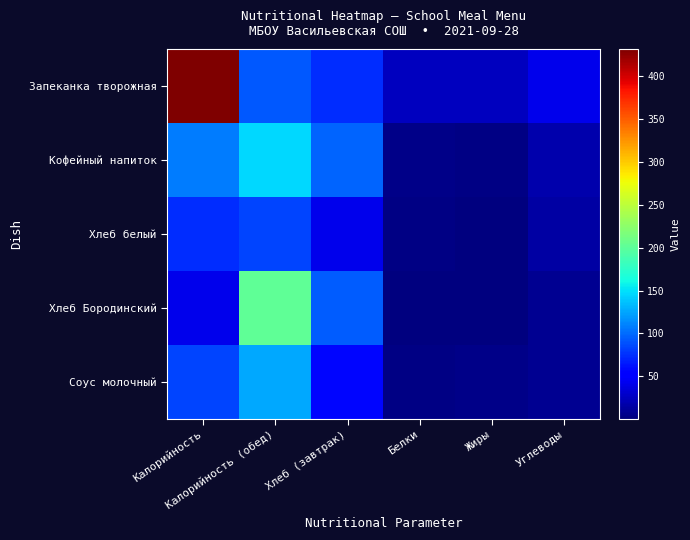

At Белки, list the series in order from largest to smallest.

Запеканка творожная, Кофейный напиток, Хлеб белый, Соус молочный, Хлеб Бородинский